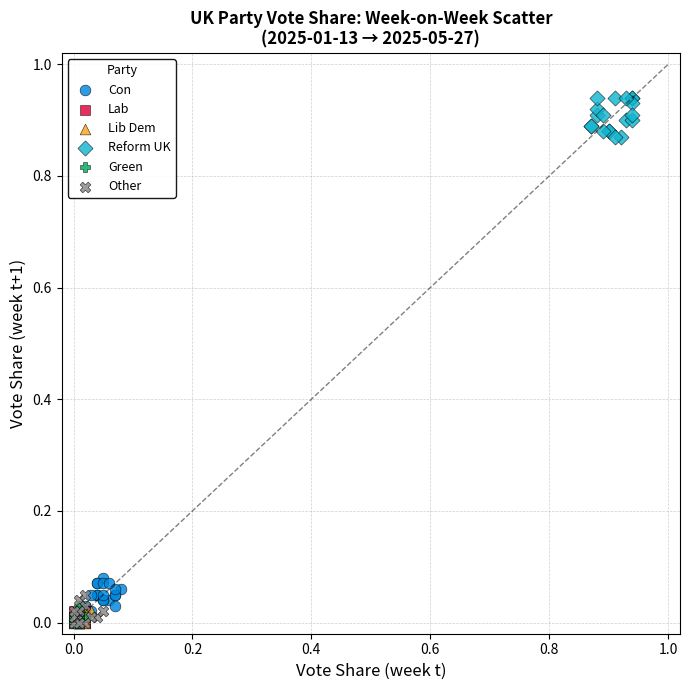

Which series contains the highest Y value?

Reform UK